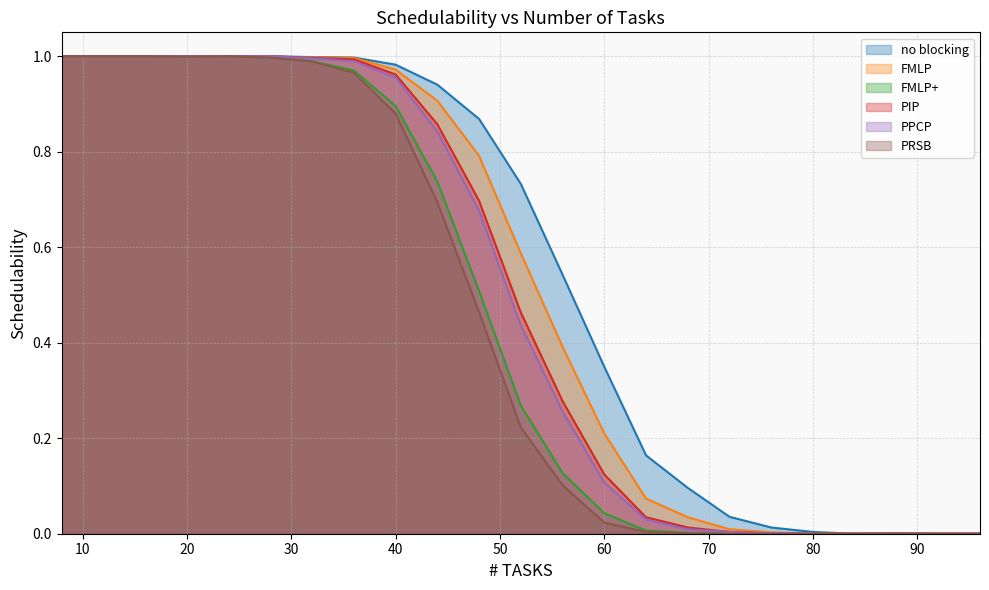

How many intersections are there between PIP and FMLP?

1